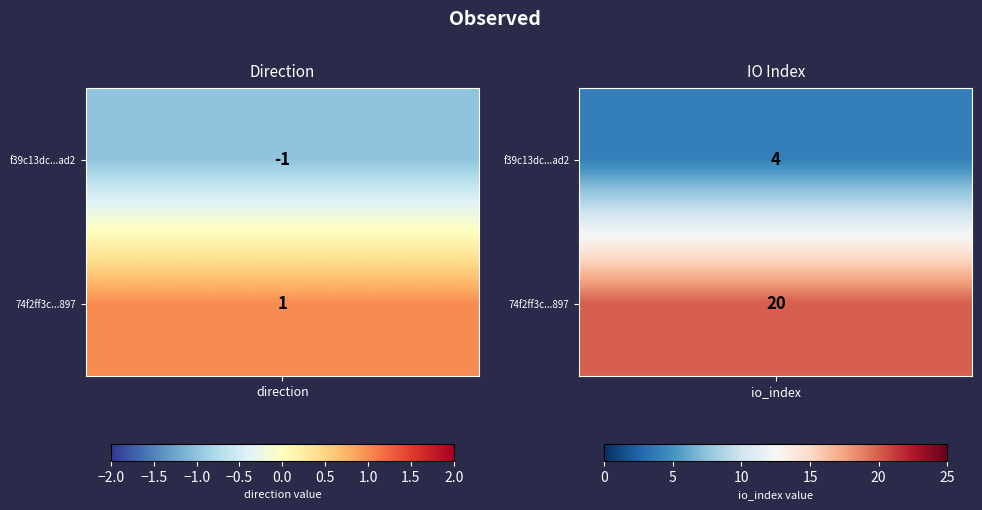

List the labels in order of f39c13dc0208112f1fd143feaba1110d2c64ad2 value, smallest first.

-1, 1